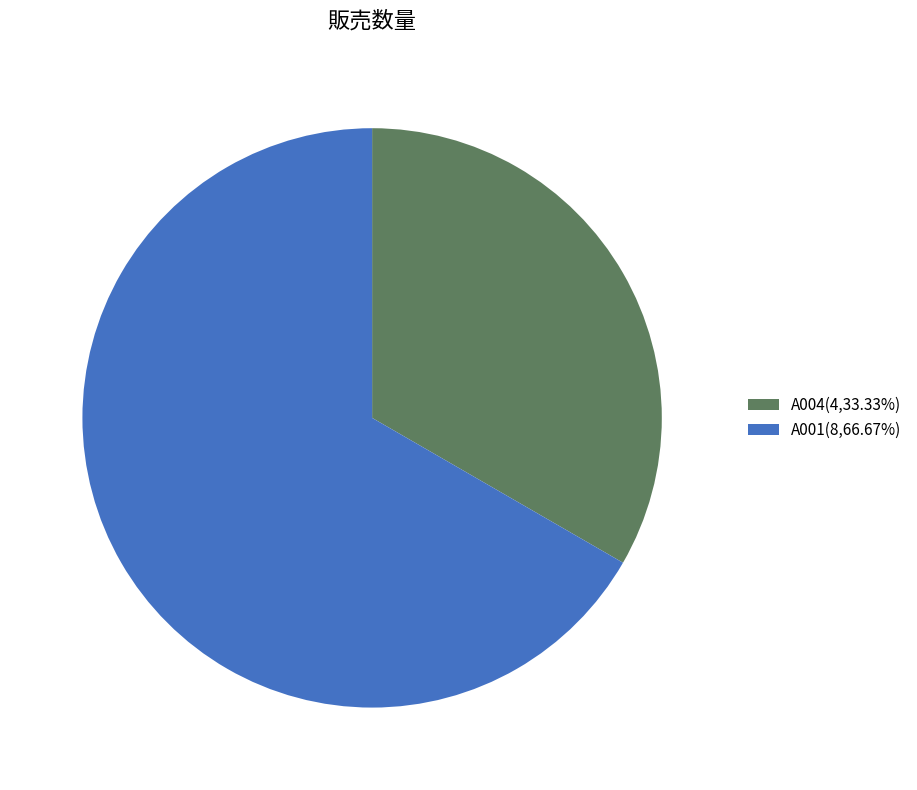

Which slice represents more than half of the pie?

A001